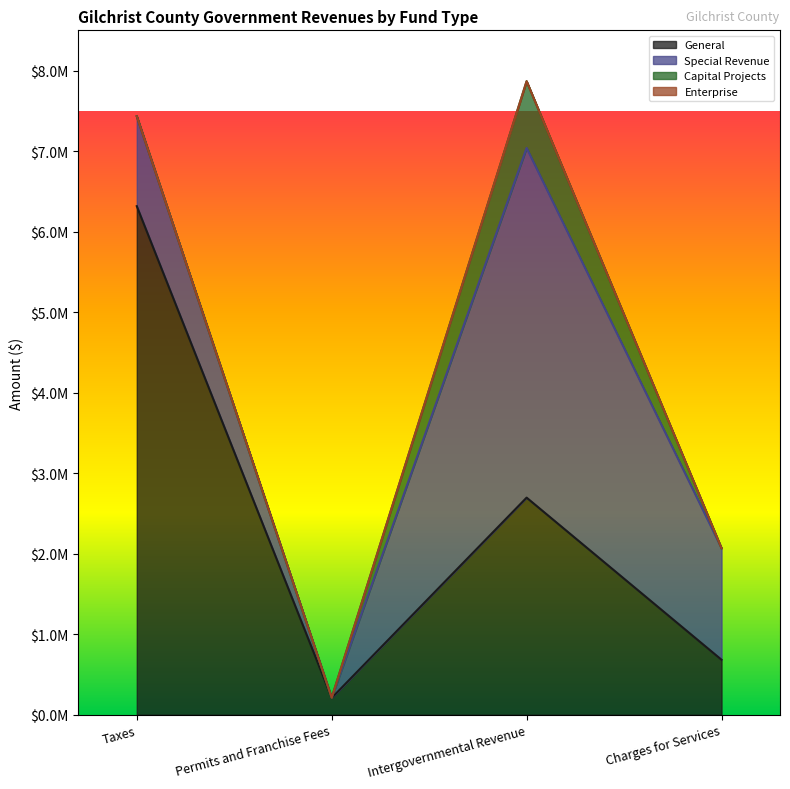

Is the value of Enterprise at Intergovernmental Revenue greater than the value of Capital Projects at Taxes?

No